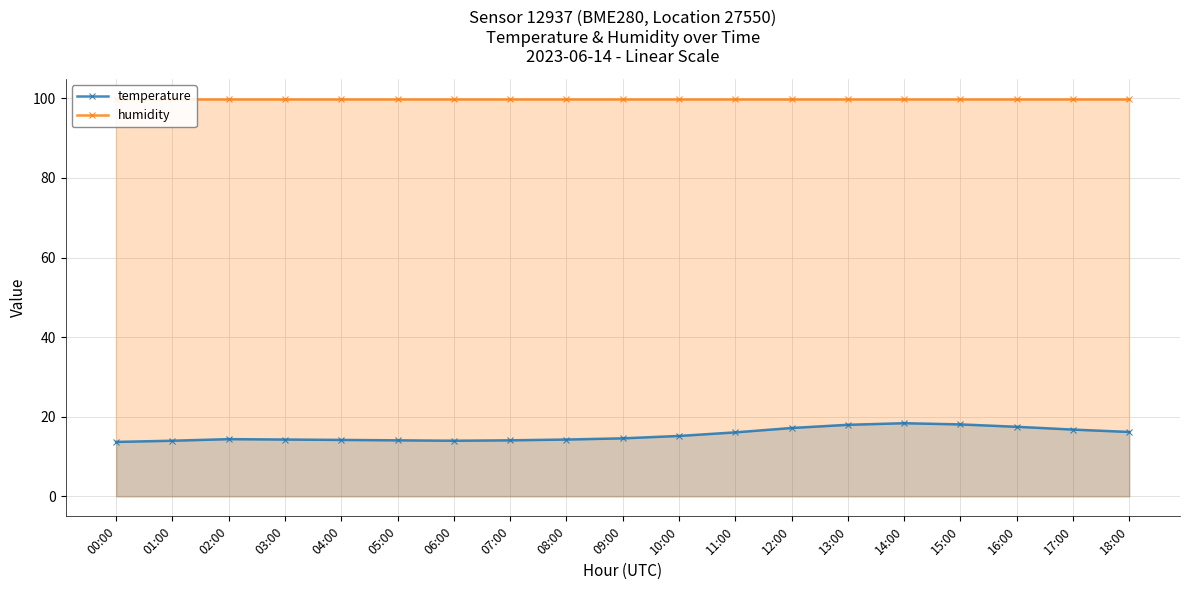

What is the maximum value shown in the chart?

99.9